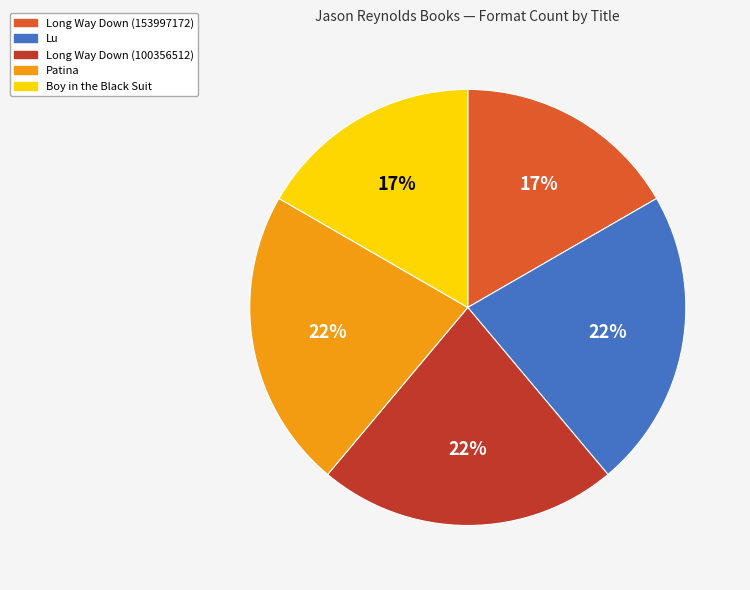

To the nearest percent, what is the average slice percentage?

20%